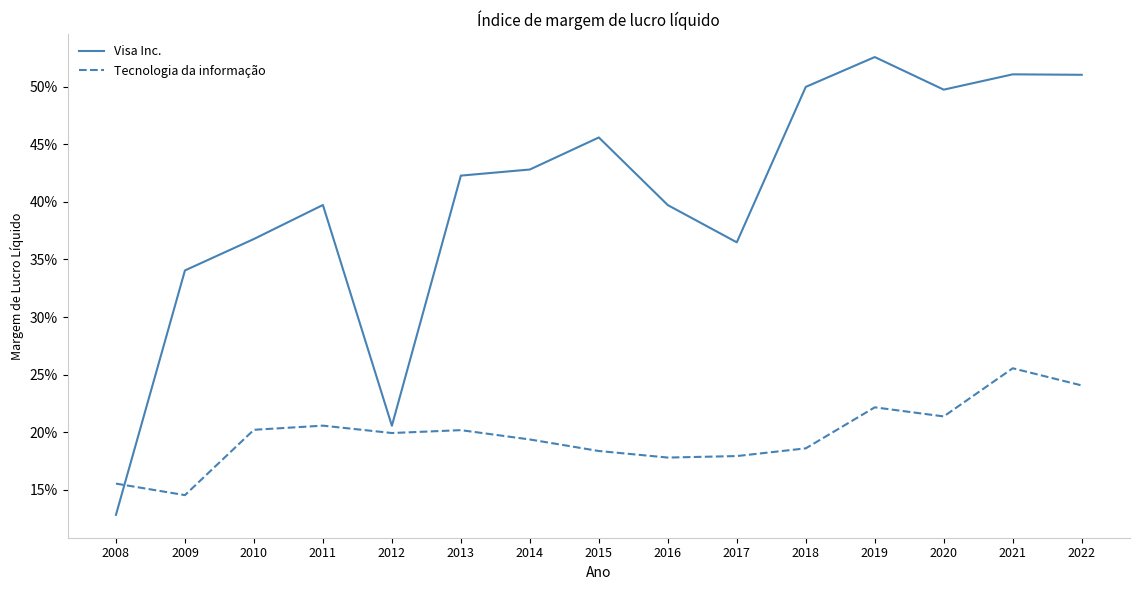

What are all the series names shown in the legend?

Visa Inc., Tecnologia da informação